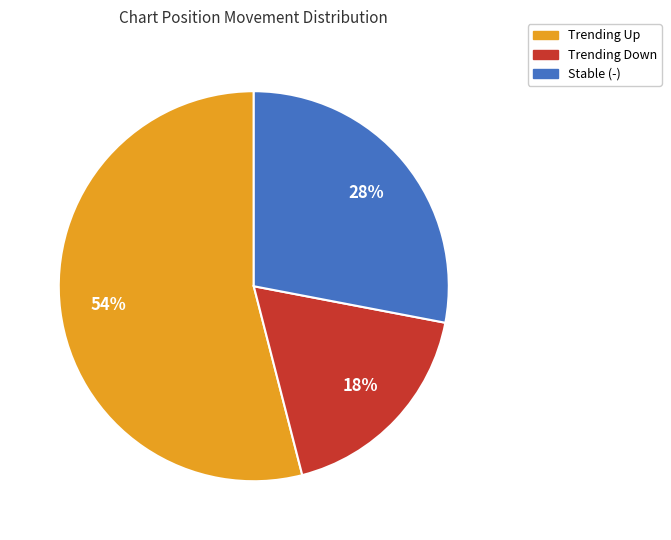

To the nearest percent, what is the average slice percentage?

33%